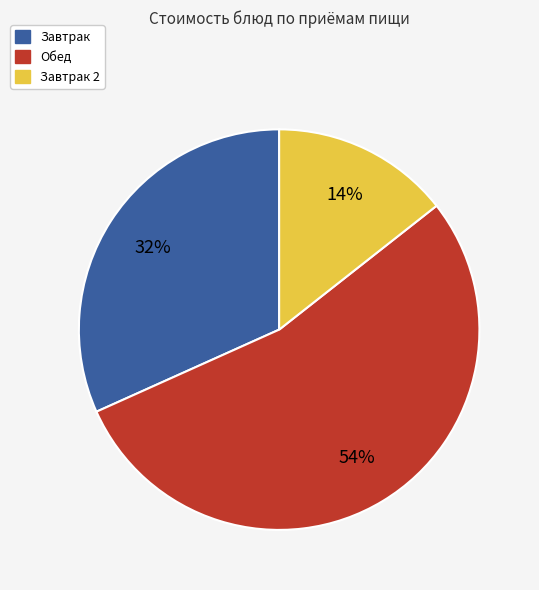

Is there a majority slice in this chart?

Yes